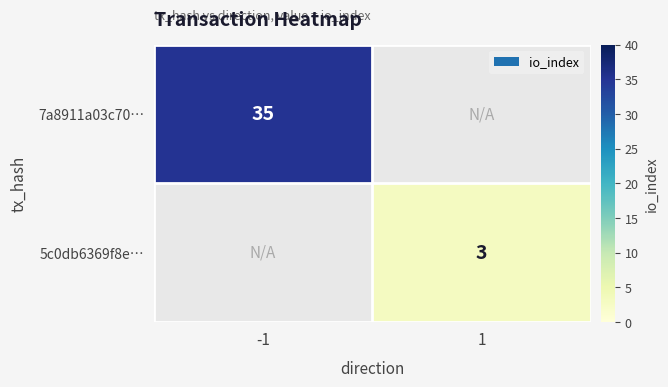

At how many categories does at least one series exceed 34?

1